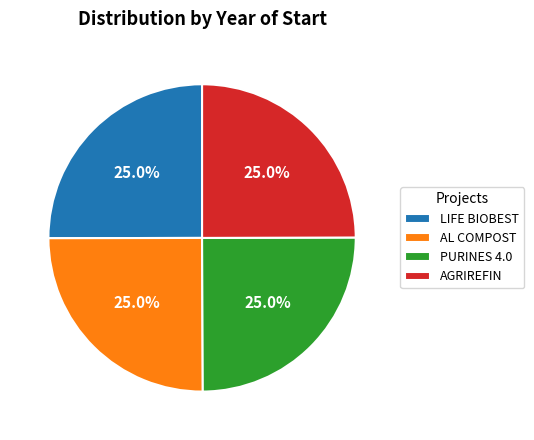

Is there a majority slice in this chart?

No